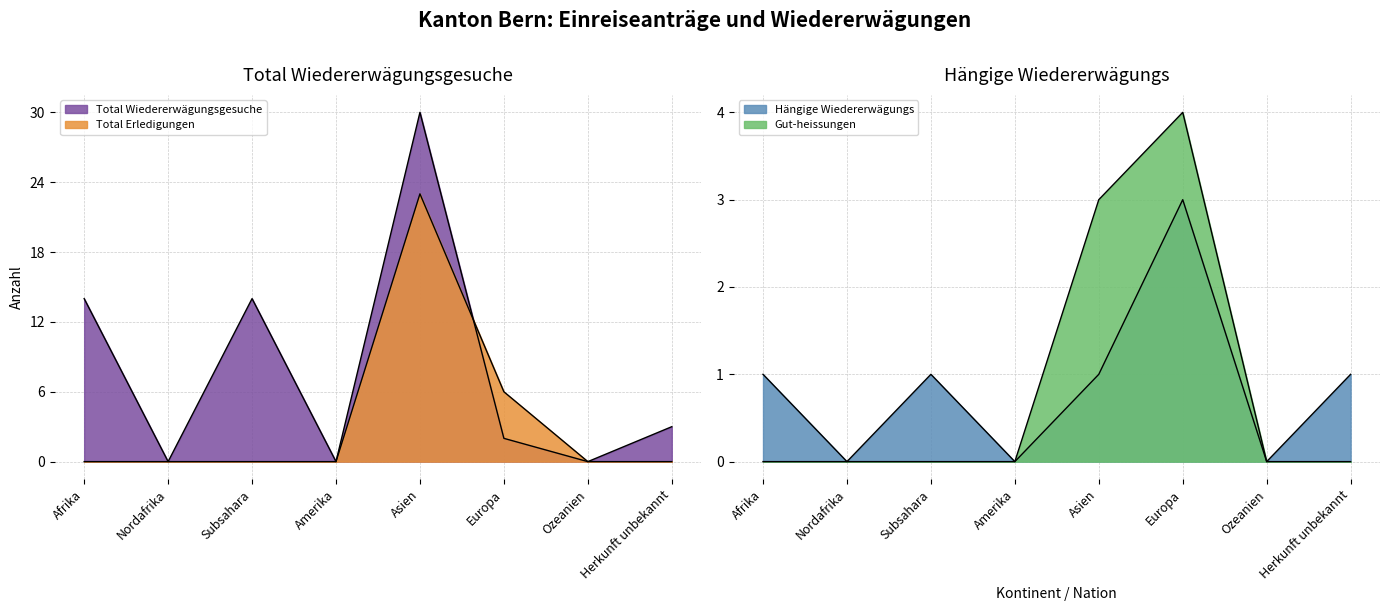

In Total Erledigungen, how many points are higher than both neighbors (excluding endpoints)?

1